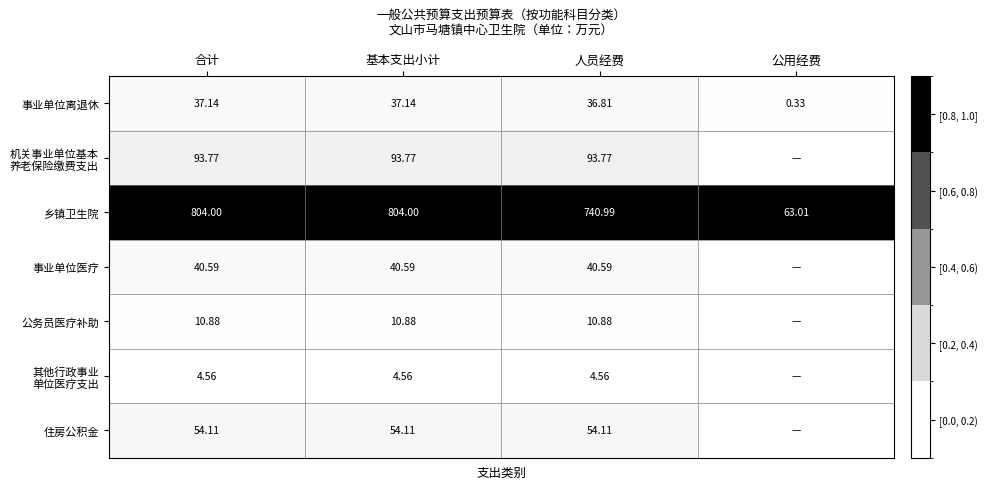

At which label does 乡镇卫生院 reach its minimum?

公用经费